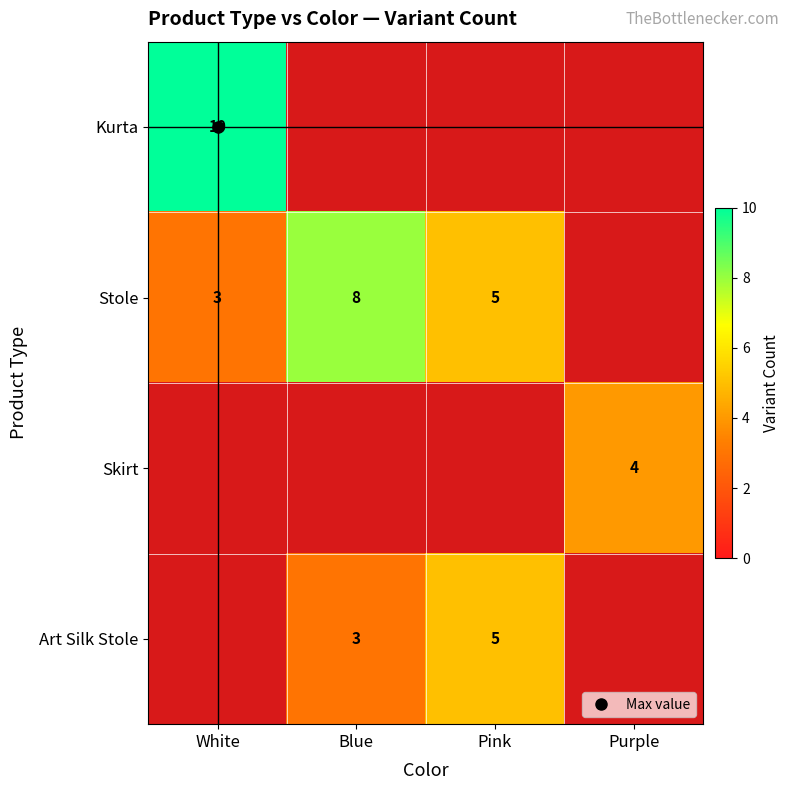

How many data points does each series have?

4